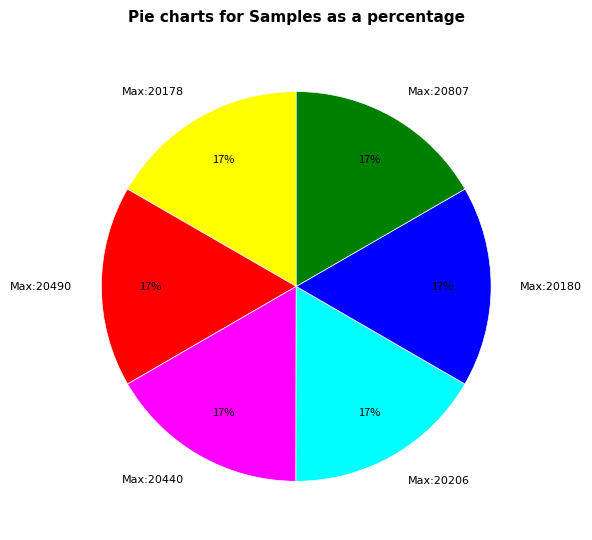

Does Max:20206 account for over 50% of the chart?

No